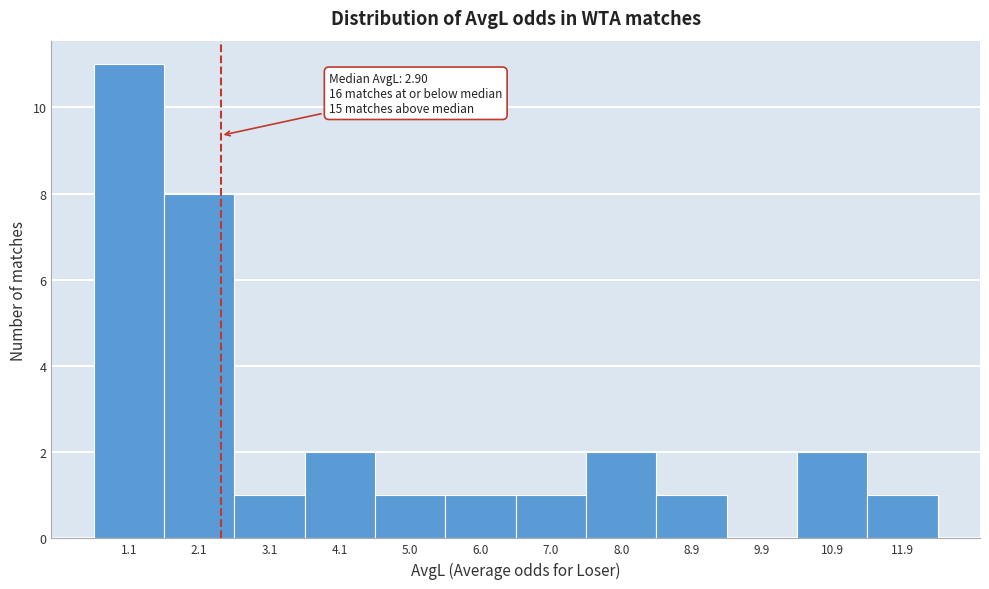

Reading right to left, transcribe all the data shown in this chart.

11.9=1	10.9=2	9.9=0	8.9=1	8.0=2	7.0=1	6.0=1	5.0=1	4.1=2	3.1=1	2.1=8	1.1=11